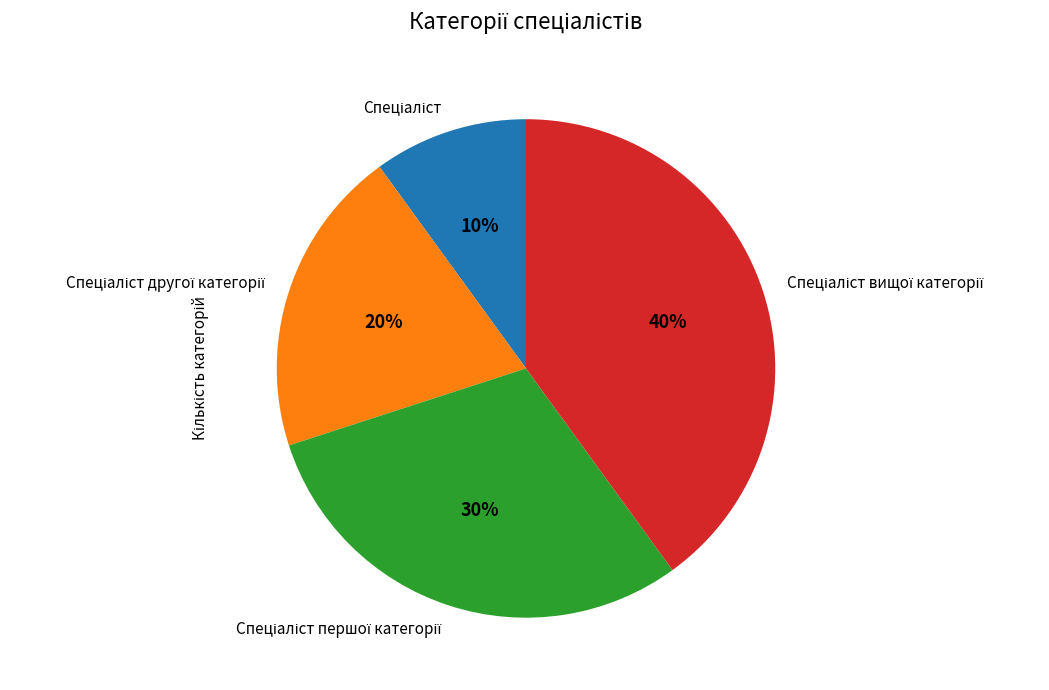

Is there any slice that represents more than half of the pie?

No